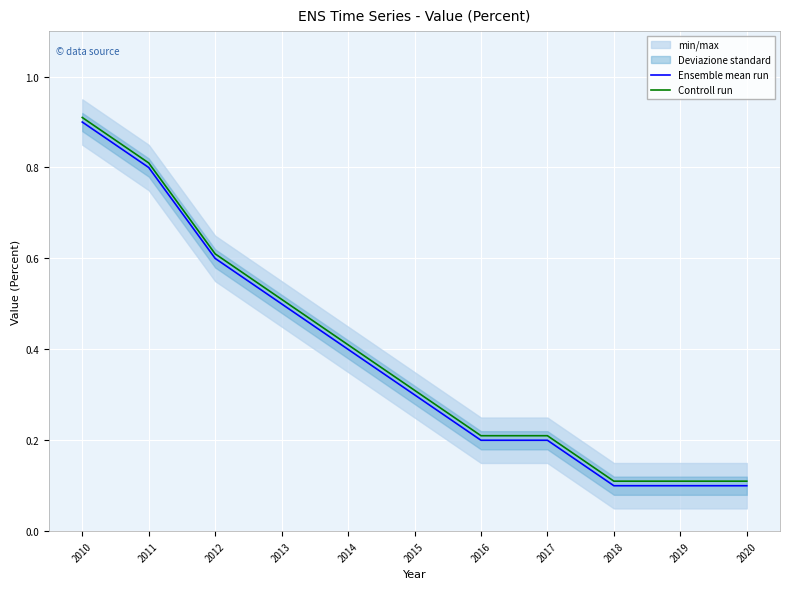

True or false: Ensemble mean run has more than 2 interior local peaks.

False